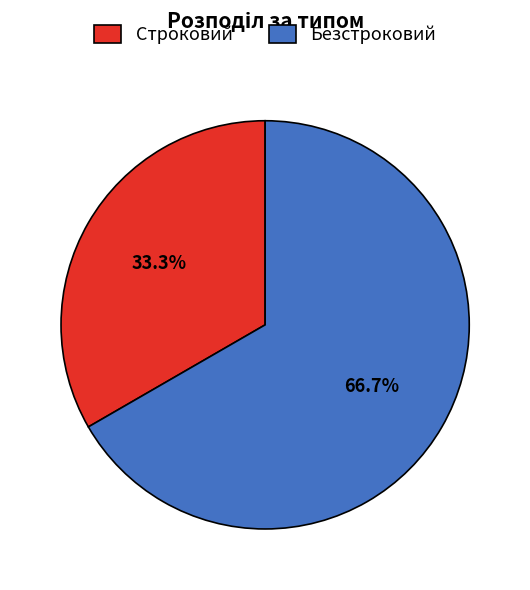

What is the total percentage of Строковий and Безстроковий?

100.0%